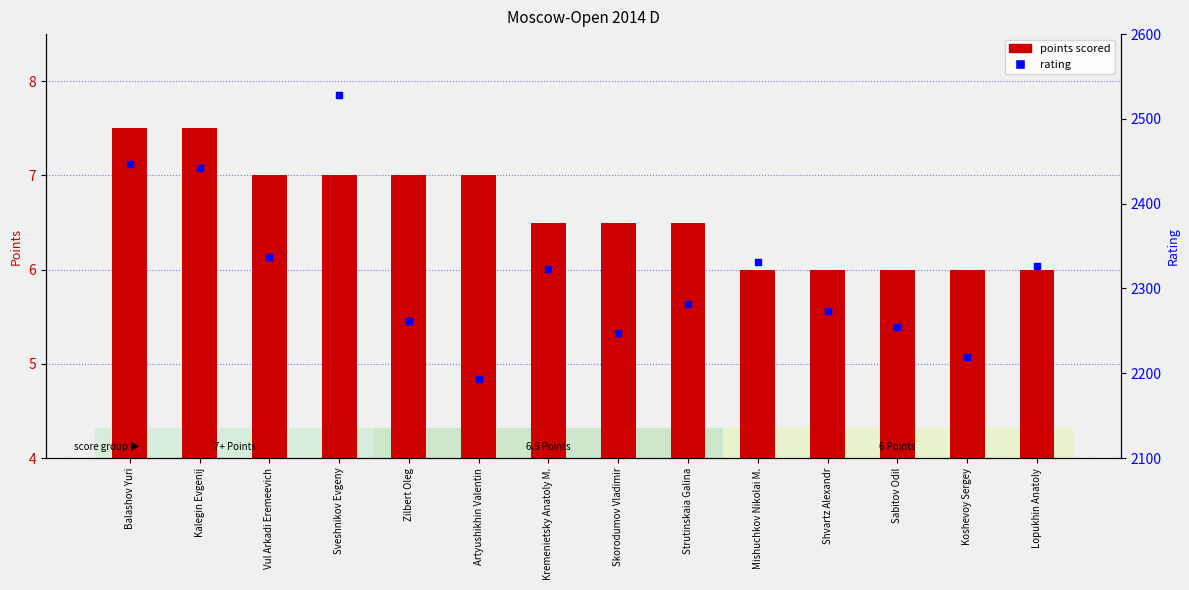

At how many categories does at least one series exceed 1666?

14